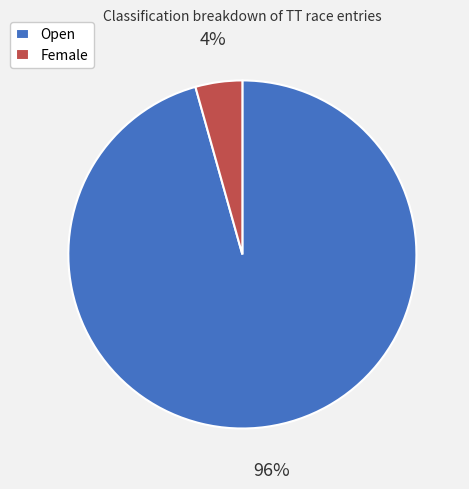

Count the number of slices in the pie.

2